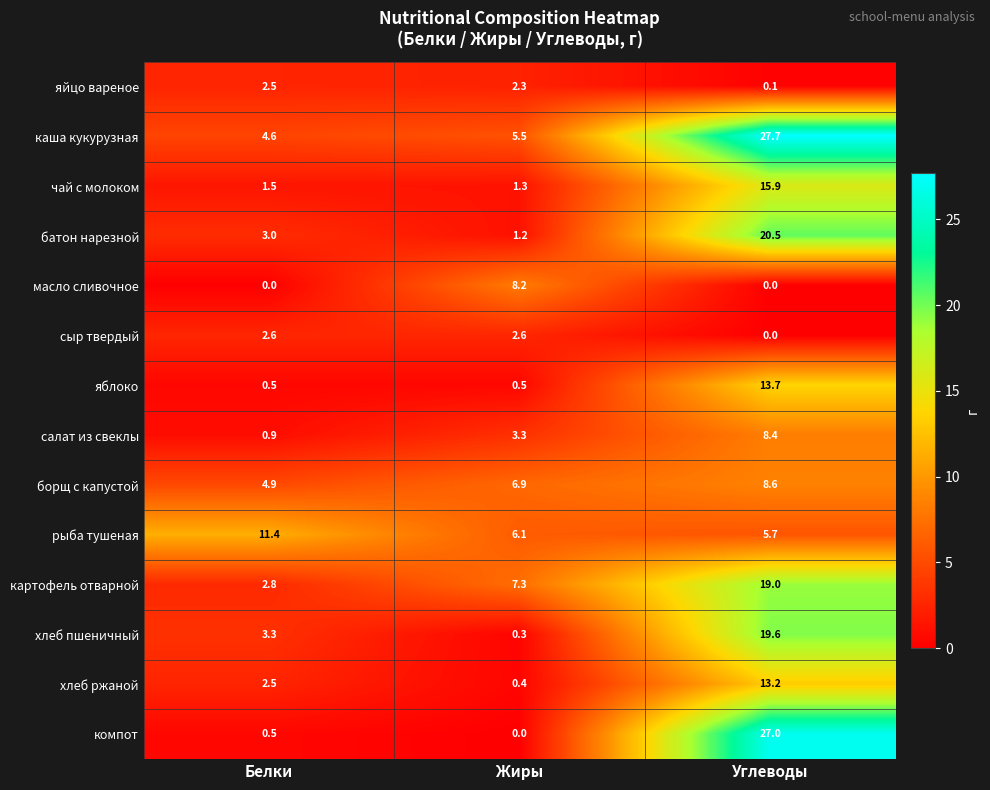

How many distinct data groups are displayed?

14